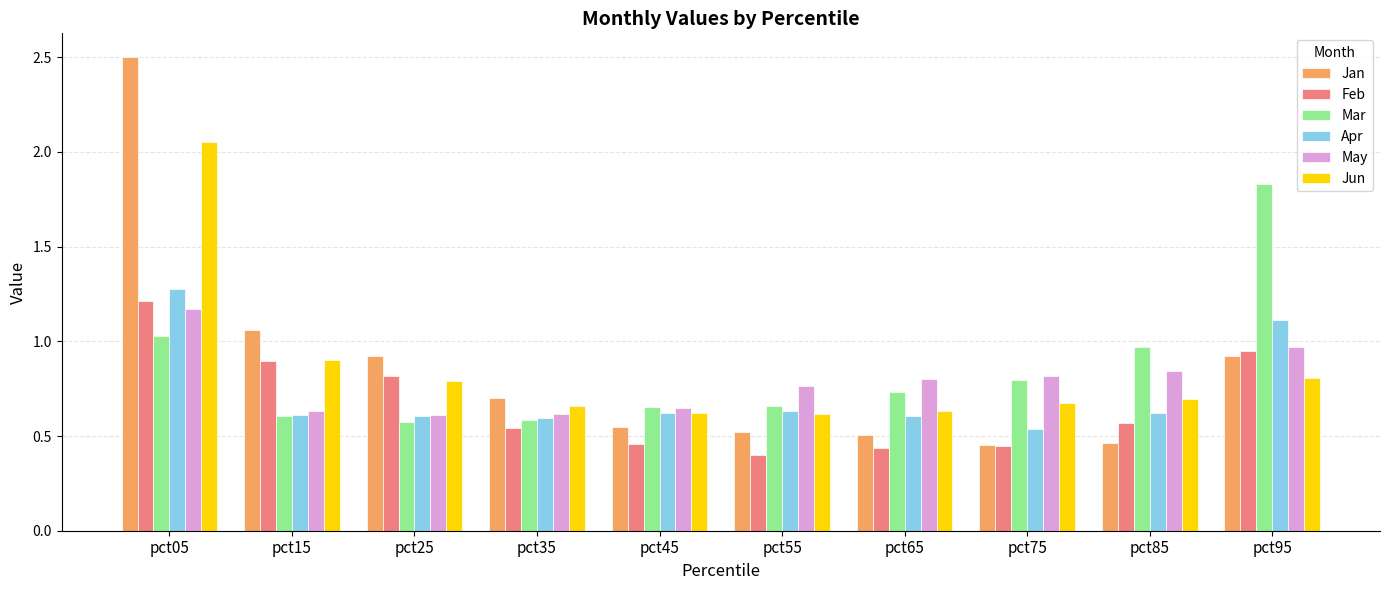

Is the value of May at pct85 greater than the value of Jun at pct75?

Yes